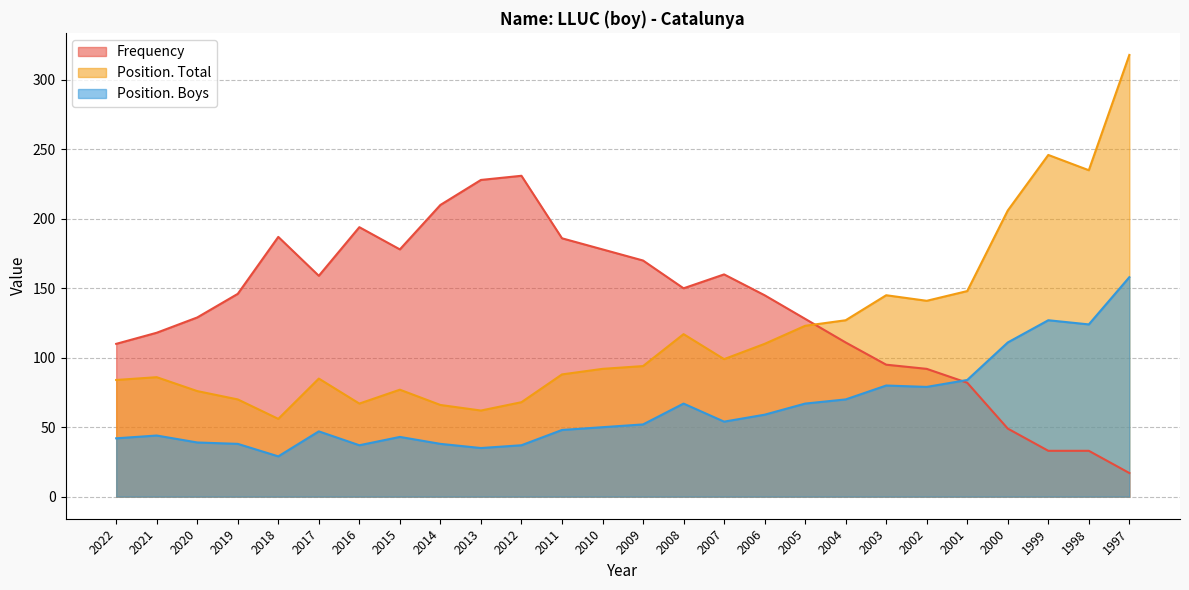

Between 2013 and 1998, which series saw the biggest shift?

Frequency